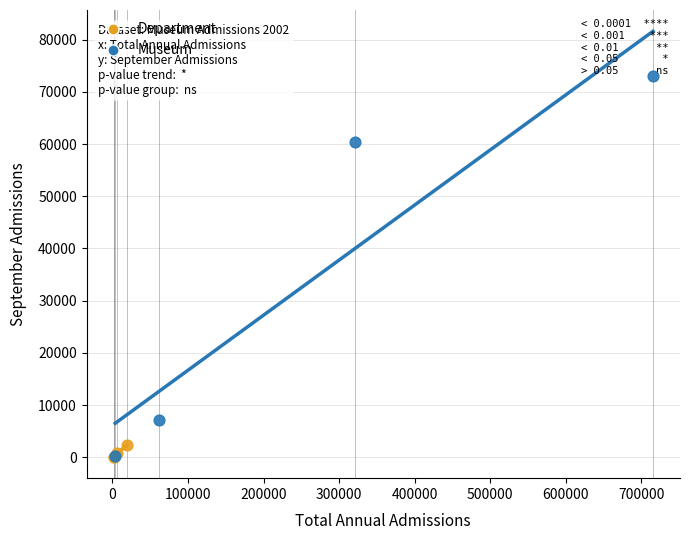

Which series reaches the maximum Y coordinate?

Museum